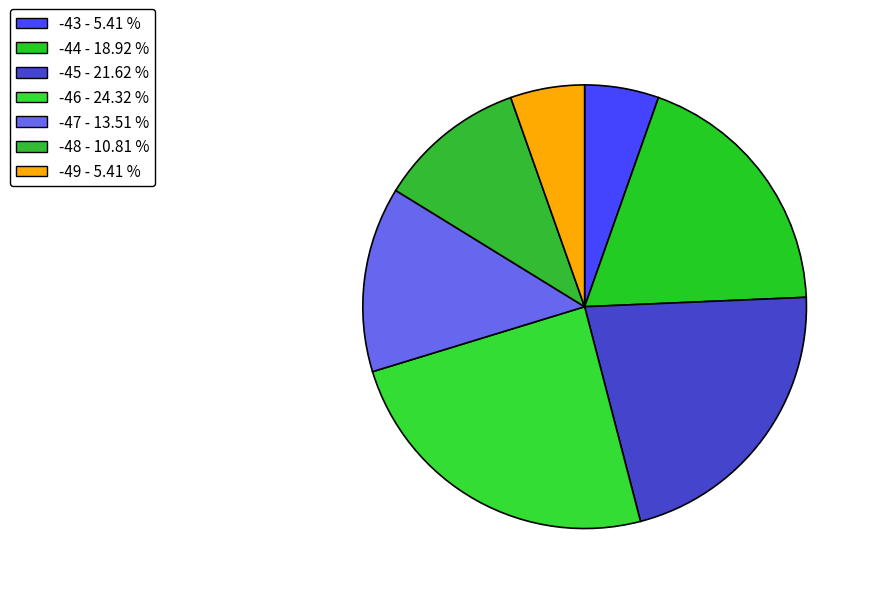

Is there a majority slice in this chart?

No